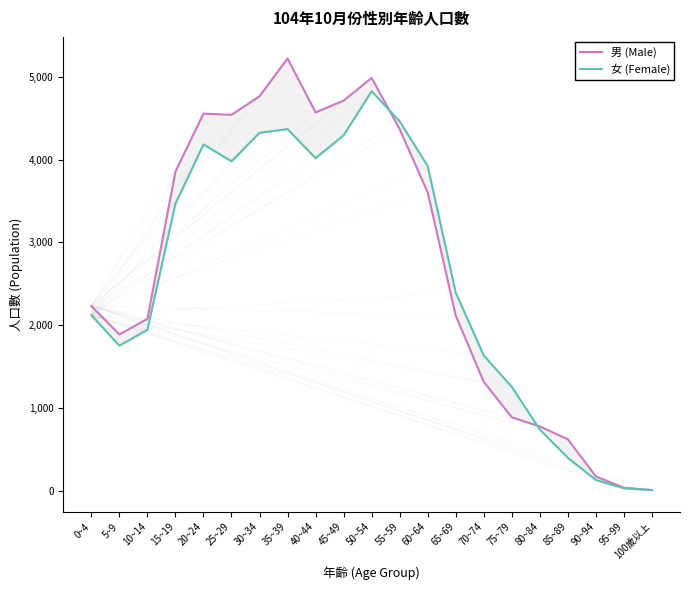

True or false: 女 (Female) has a value of 5963 at 35~39.

False